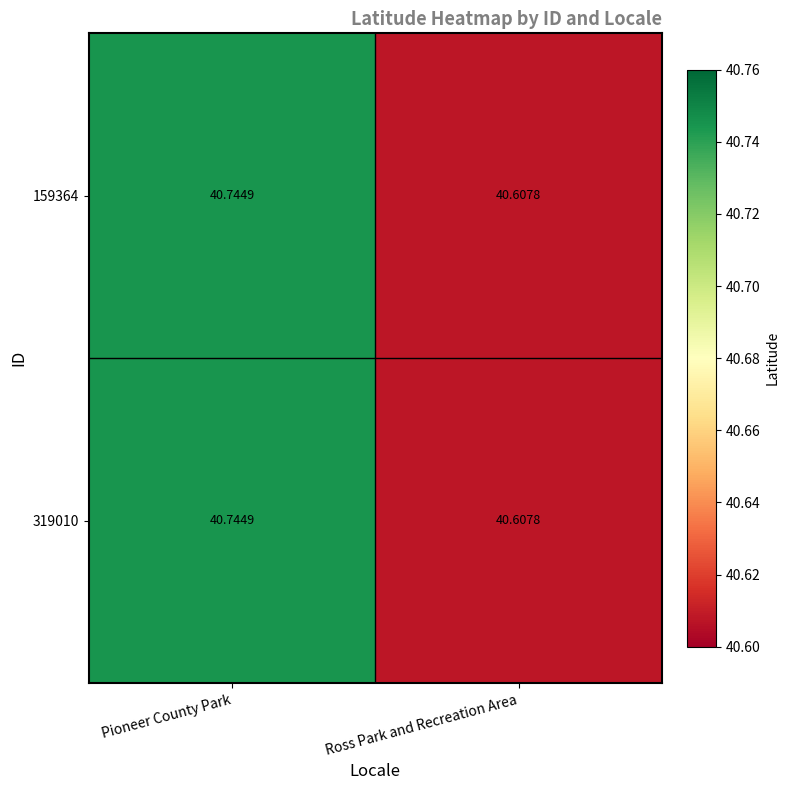

At which category does the chart reach its peak across all series?

Pioneer County Park